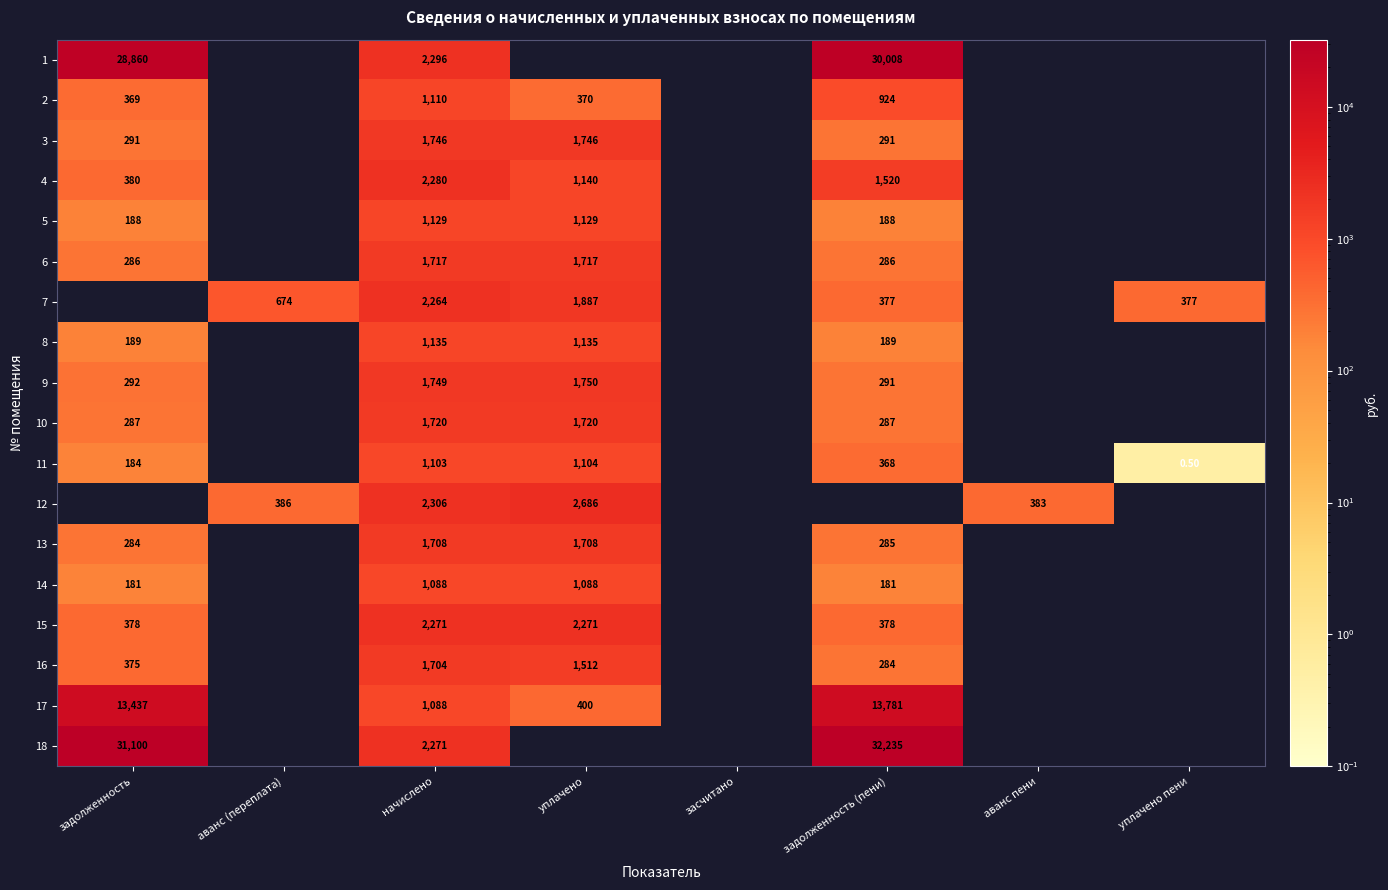

Which series changed the most between задолженность and уплачено?

18